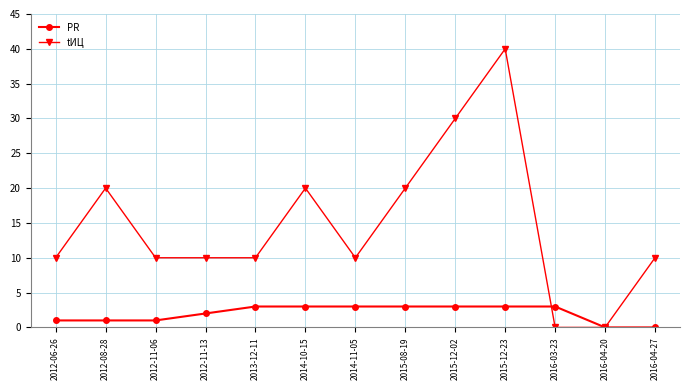

What position from the left is 2012-11-06?

3